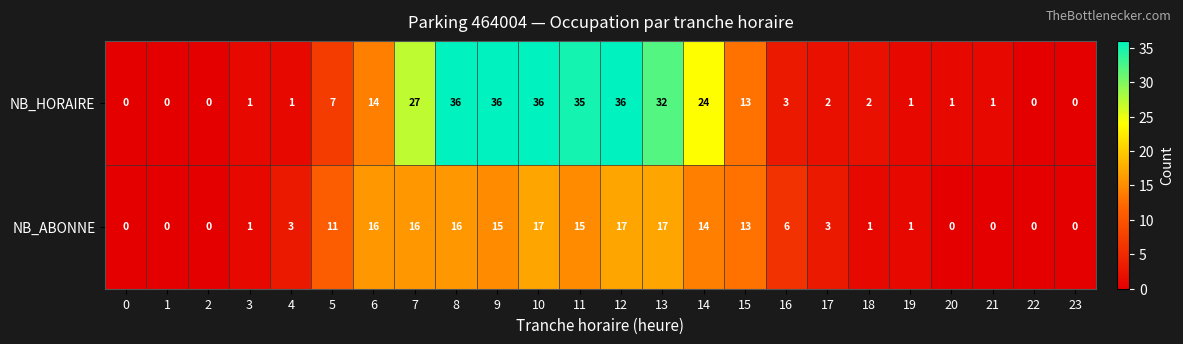

Count the number of data series in this chart.

2